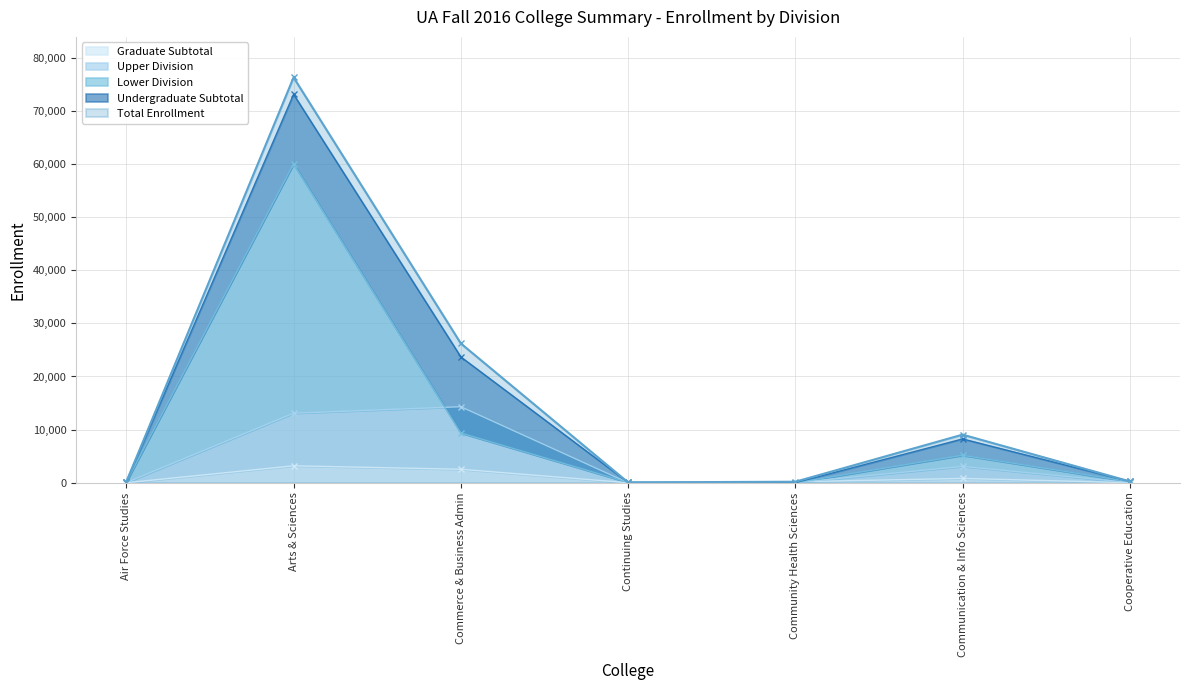

Reading left to right, extract all data points from this chart.

Total Enrollment: 185	76306	26215	61	188	9053	250
Undergraduate Subtotal: 185	73123	23681	61	9	8244	249
Lower Division: 149	60036	9370	61	0	5174	202
Upper Division: 36	13087	14311	0	9	3070	47
Graduate Subtotal: 0	3183	2534	0	179	809	1